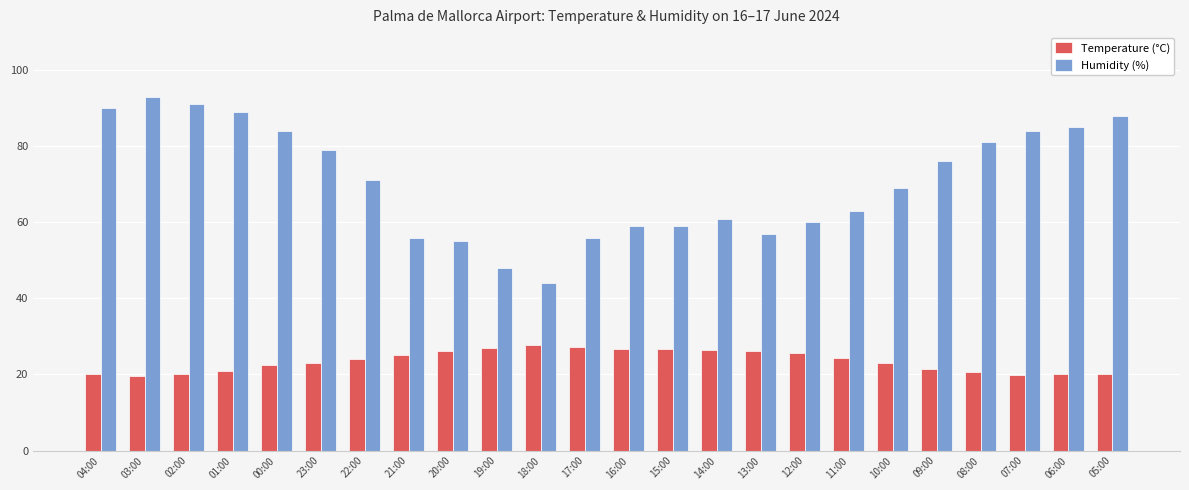

List the series in order of their peak value, lowest first.

Temperature (°C), Humidity (%)